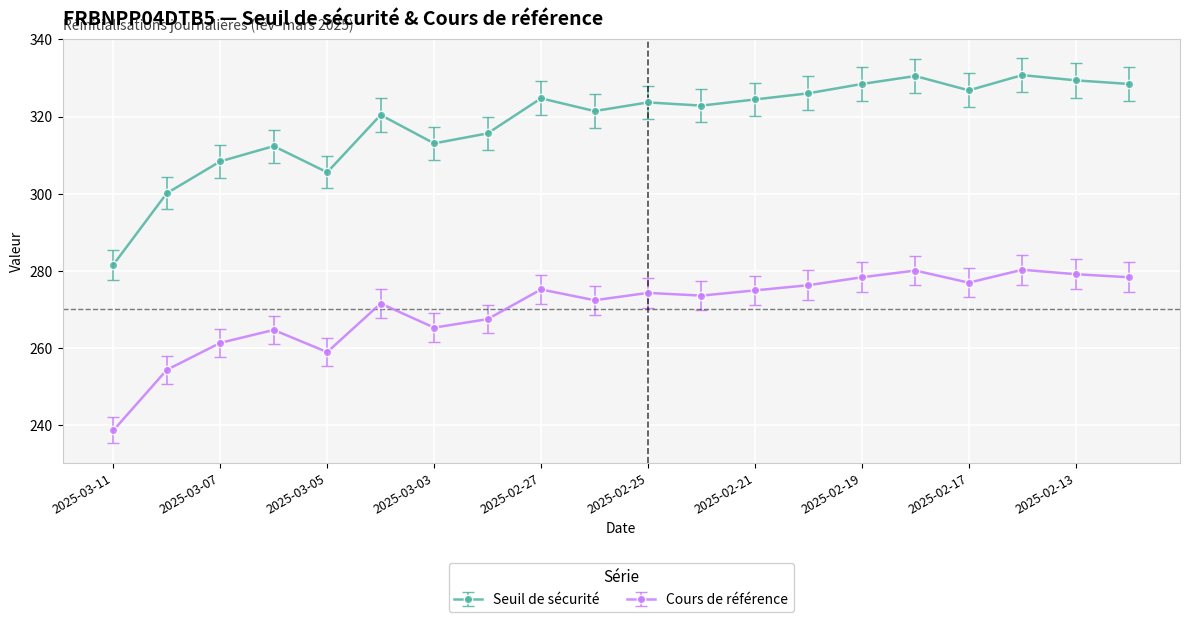

Which series has the largest total across all categories?

Seuil de sécurité